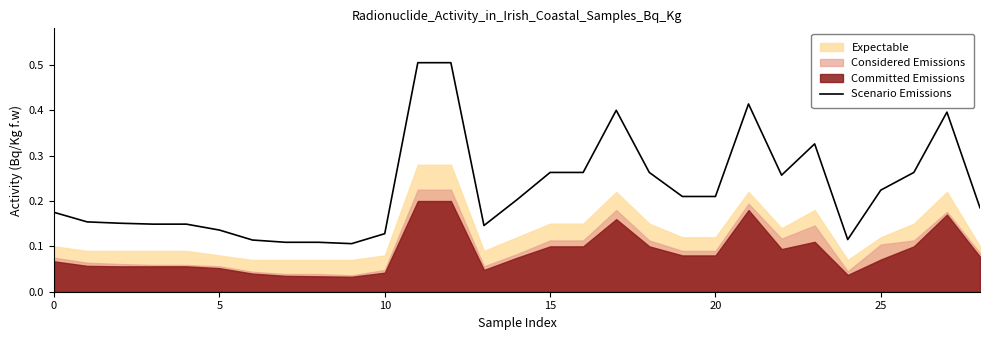

The value of Scenario Emissions at 15 is 0.4. True or false?

False